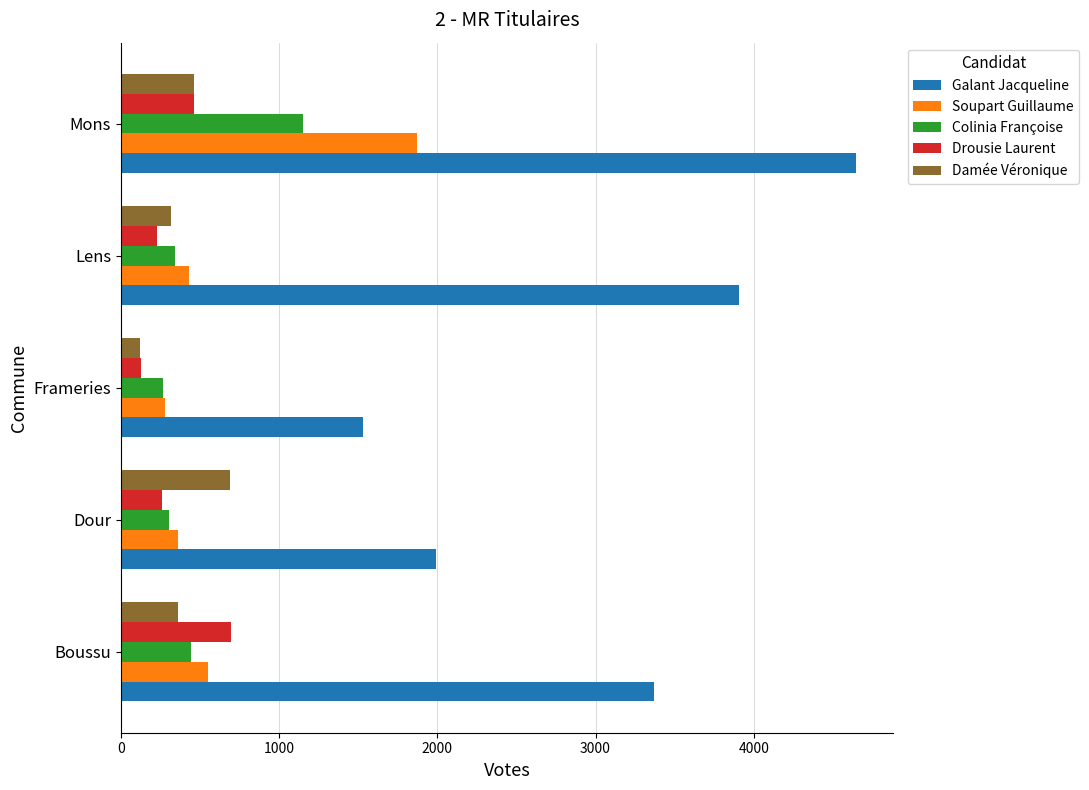

What is the minimum value shown in the chart?

119